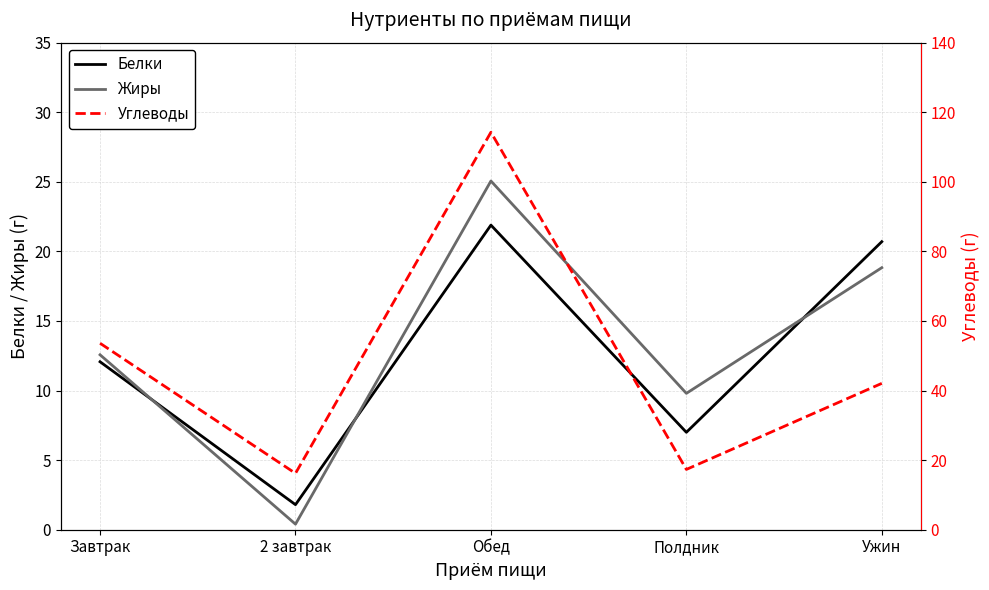

Which series changed the most between 2 завтрак and Обед?

Углеводы